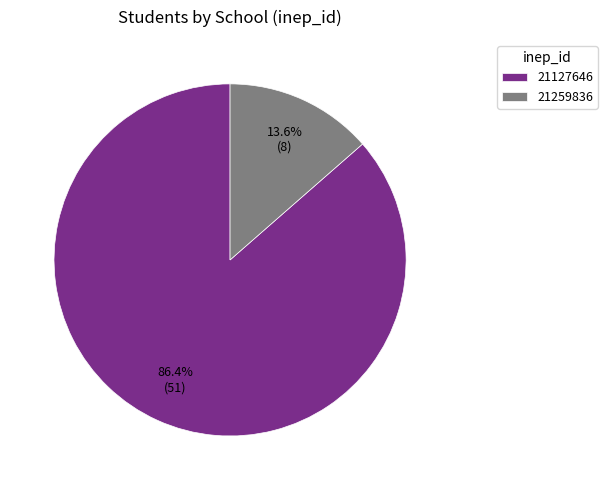

True or false: 21127646 accounts for 86% of the total.

True